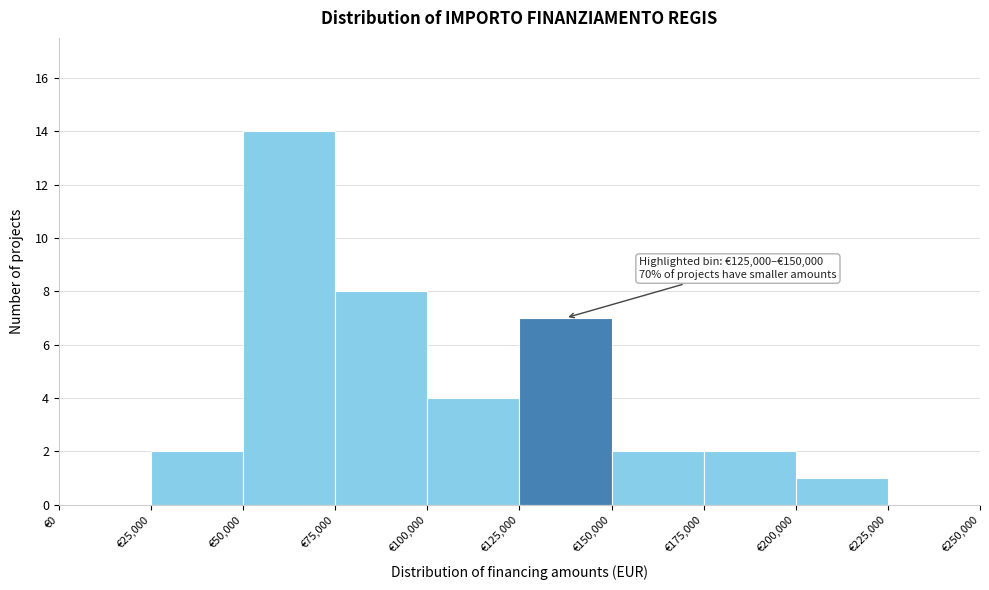

Which range on the x-axis has the tallest bar?

50000 to 75000